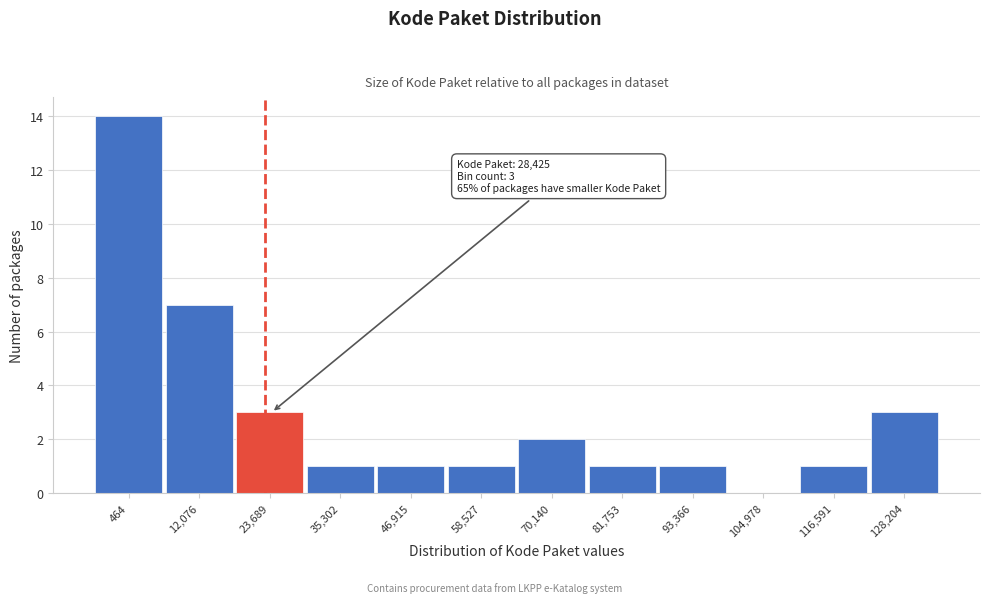

Reading right to left, list all the values displayed in this chart.

128,204=3	116,591=1	104,978=0	93,366=1	81,753=1	70,140=2	58,527=1	46,915=1	35,302=1	23,689=3	12,076=7	464=14